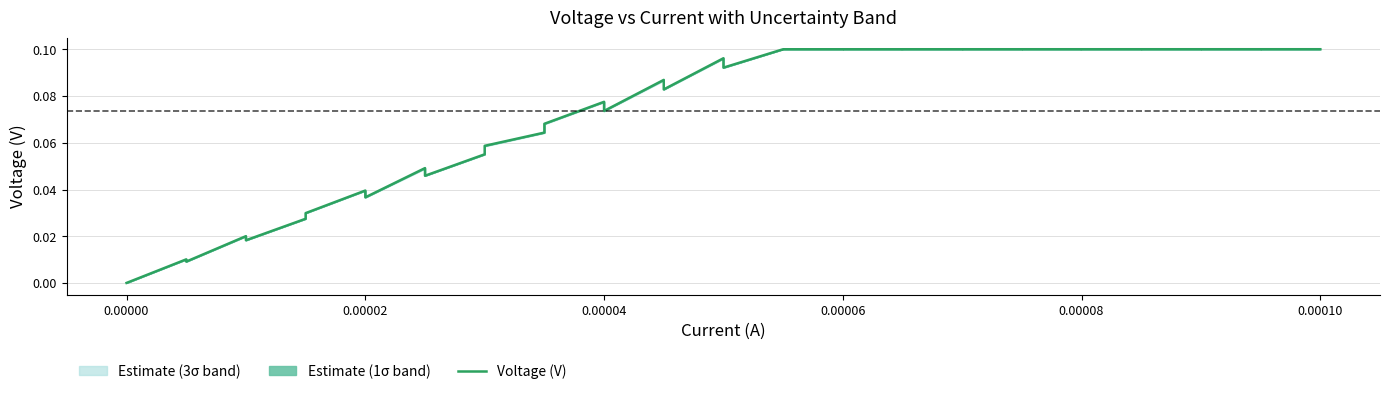

How many series are shown in this chart?

1